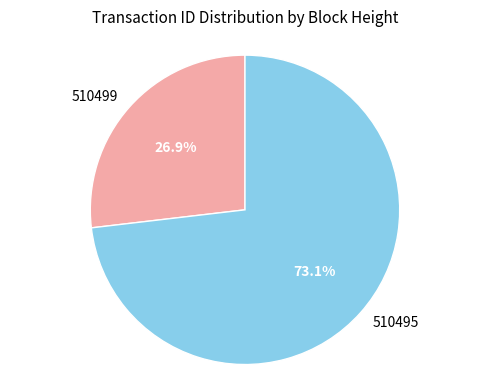

What percentage is the 510495 slice, to the nearest percent?

73%